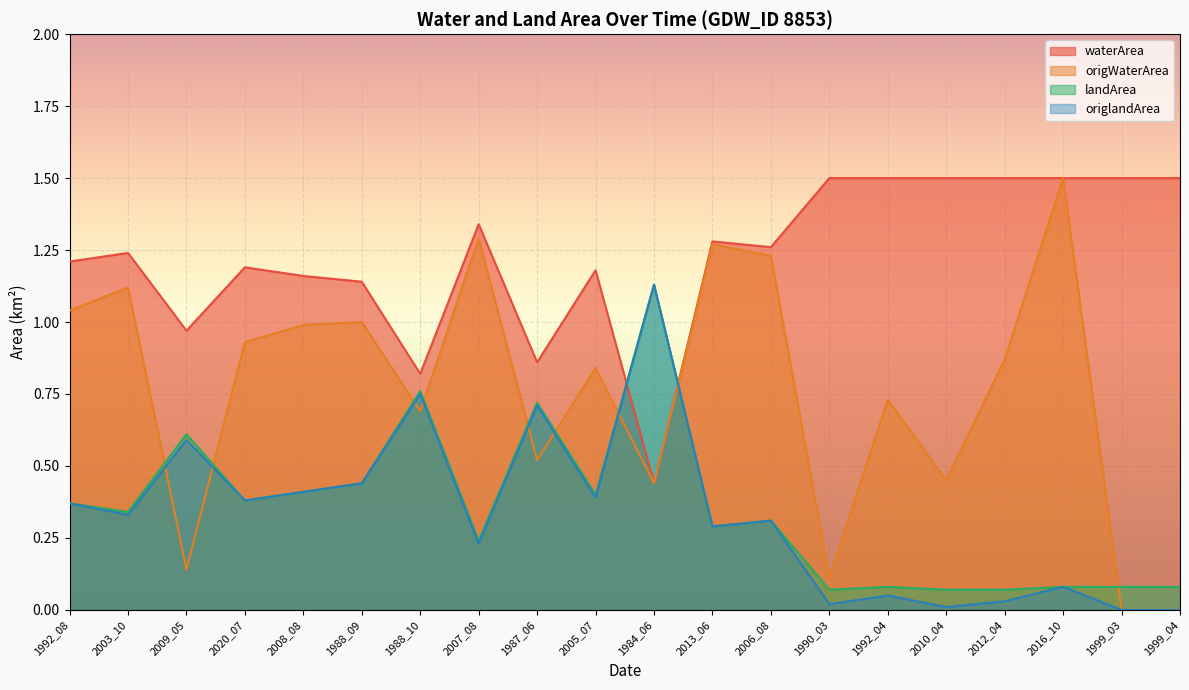

How many interior local valleys does the origlandArea series have?

7